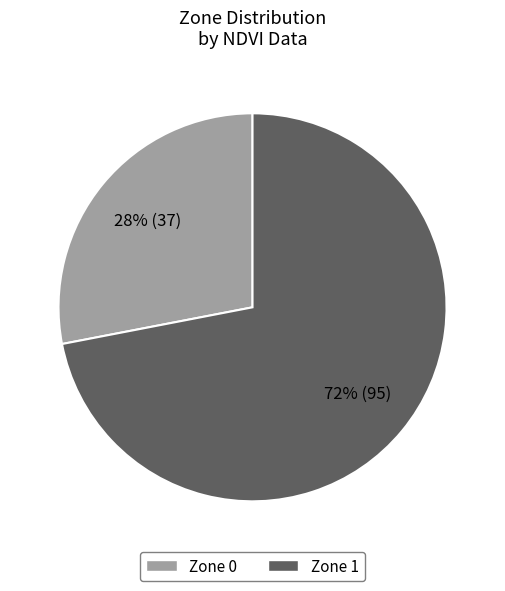

Which category has the biggest portion of the pie?

Zone 1